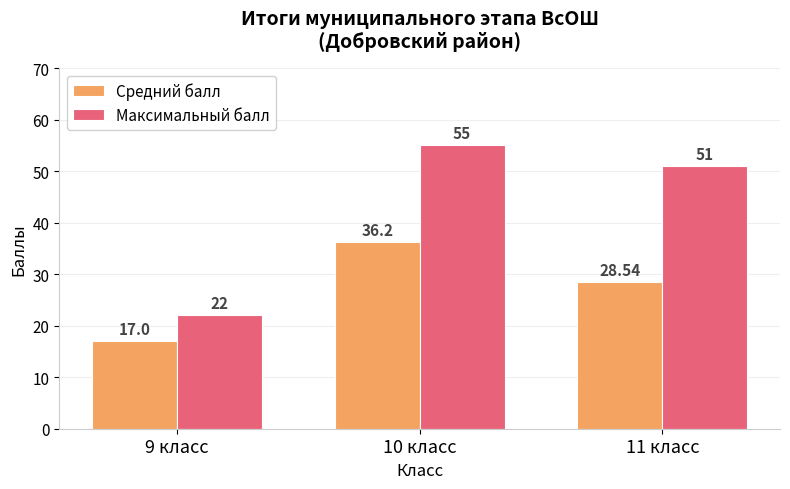

What is the sum of all Максимальный балл values?

128.0